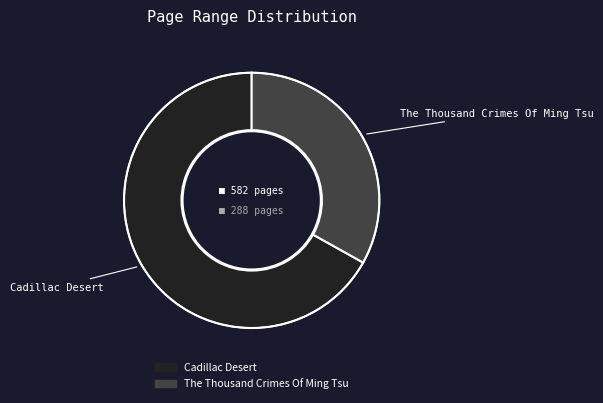

Which has a higher value, Cadillac Desert or The Thousand Crimes Of Ming Tsu?

Cadillac Desert